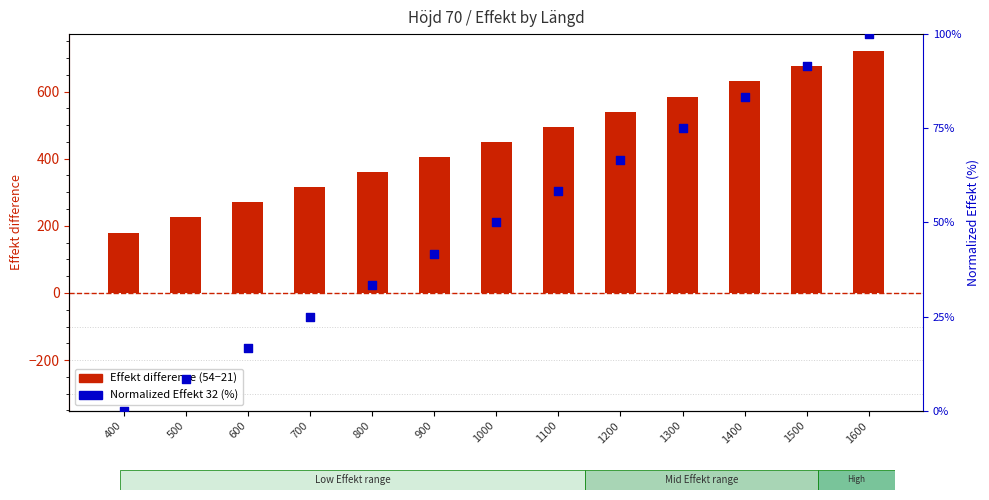

Which series reaches the minimum Y coordinate?

Normalized Effekt 32 (%)